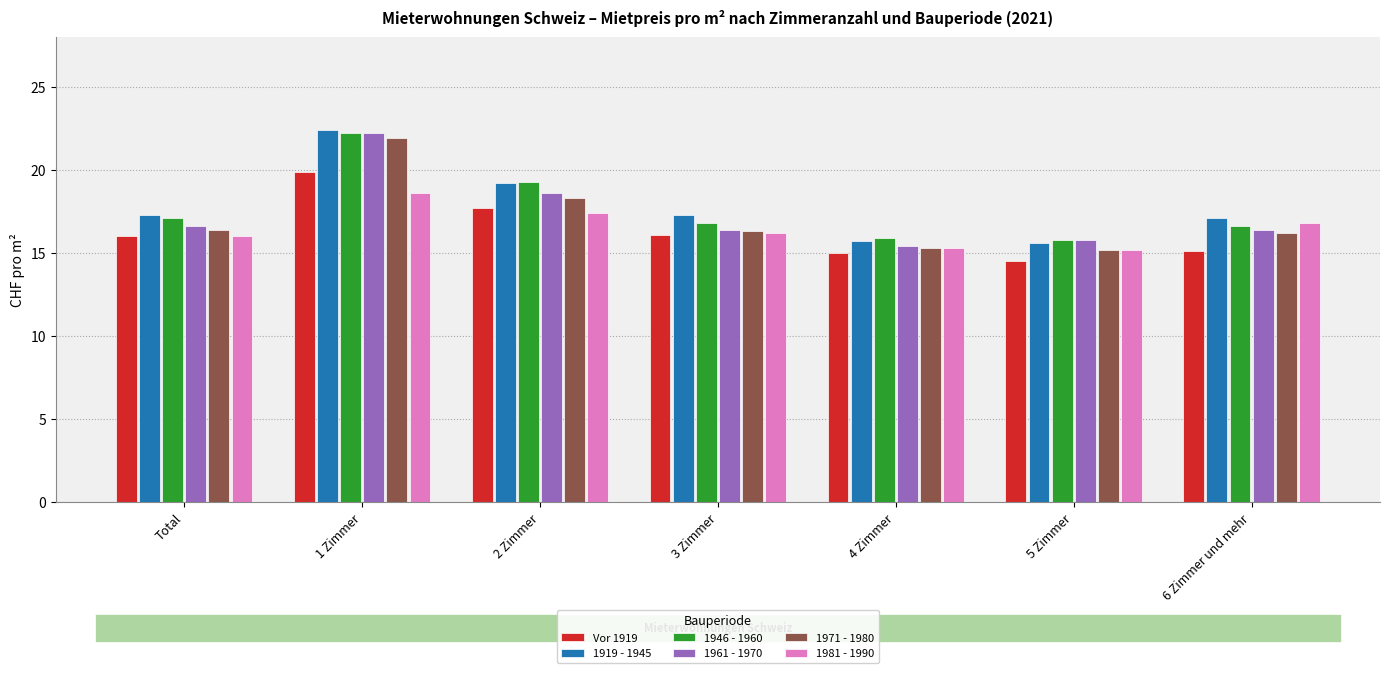

What is the difference between the highest and lowest values at 3 Zimmer?

1.2